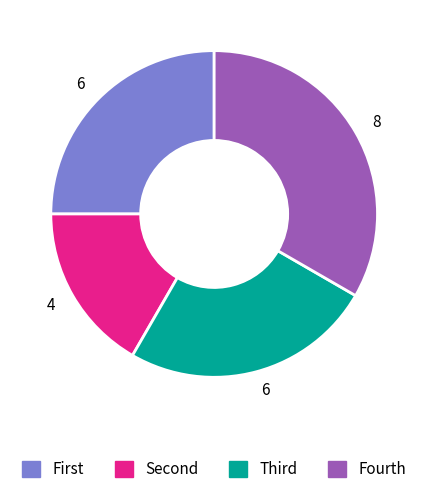

Is there a majority slice in this chart?

No